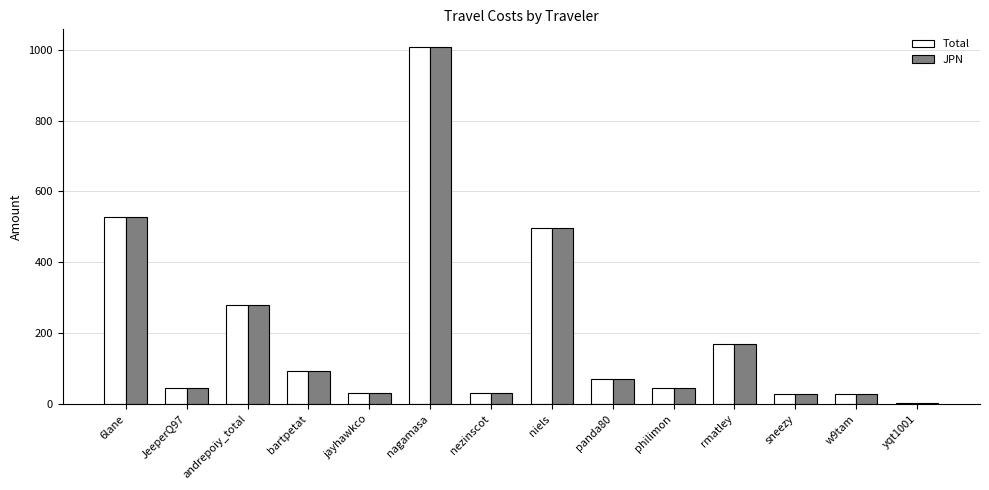

Read the Total value at rmatley.

169.5